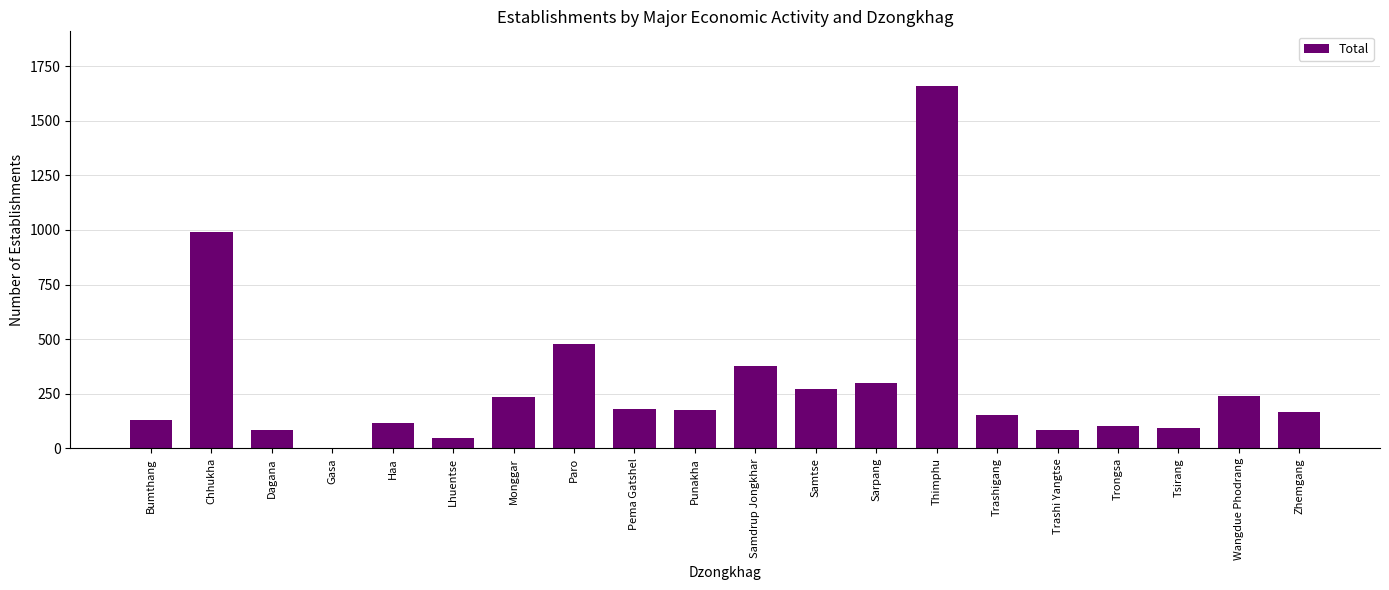

What is the change in value from Bumthang to Trashi Yangtse?

-47